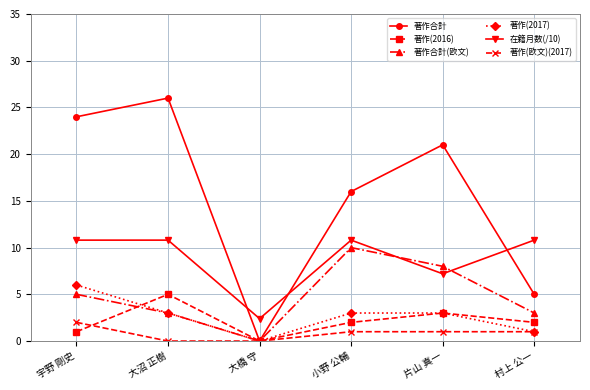

Which series has the widest spread of values?

著作合計